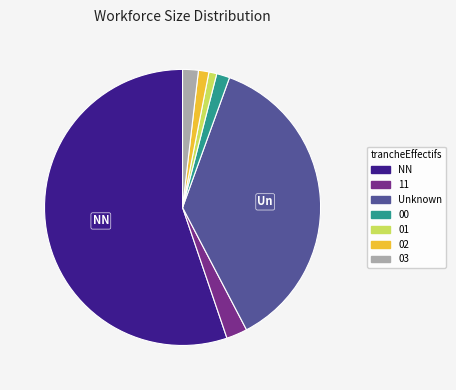

Is there any slice that represents more than half of the pie?

Yes